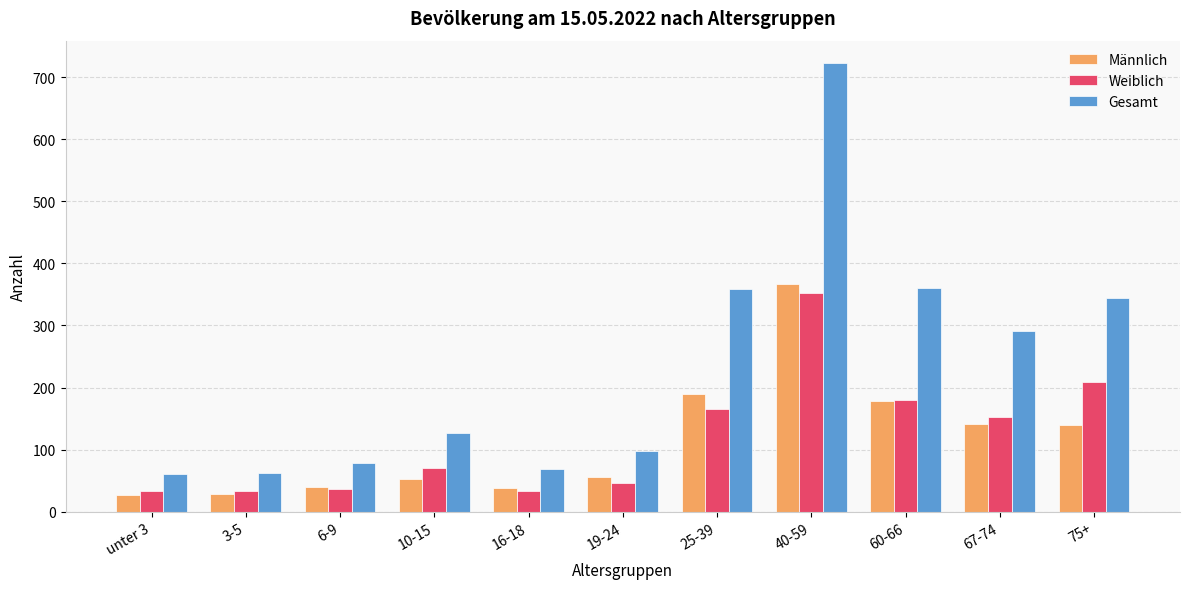

What is the value of the Weiblich bar at the 4th from the left?

71